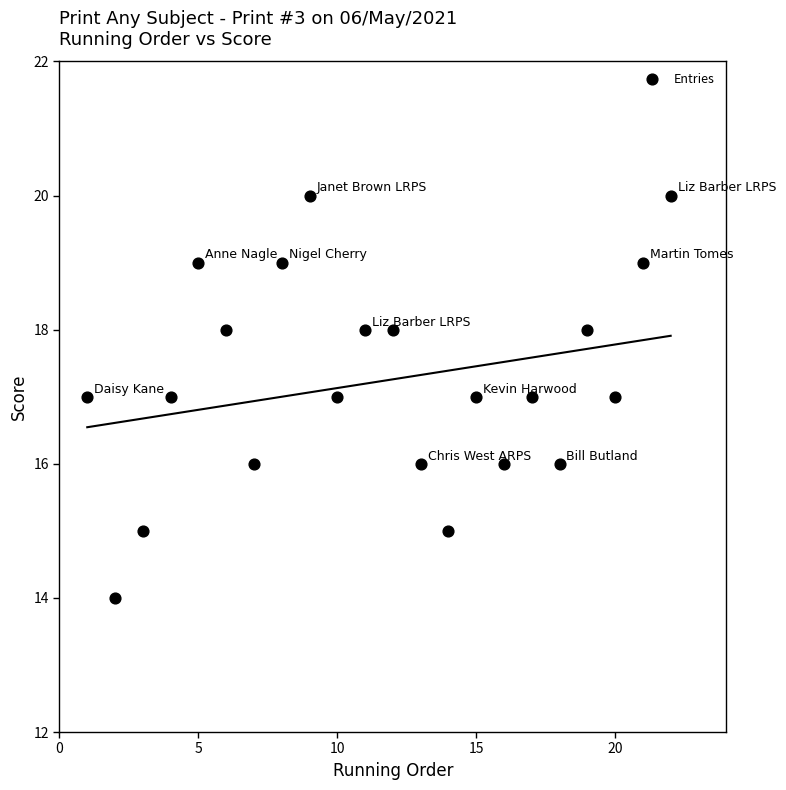

What is the range of X values (max minus min)?

21